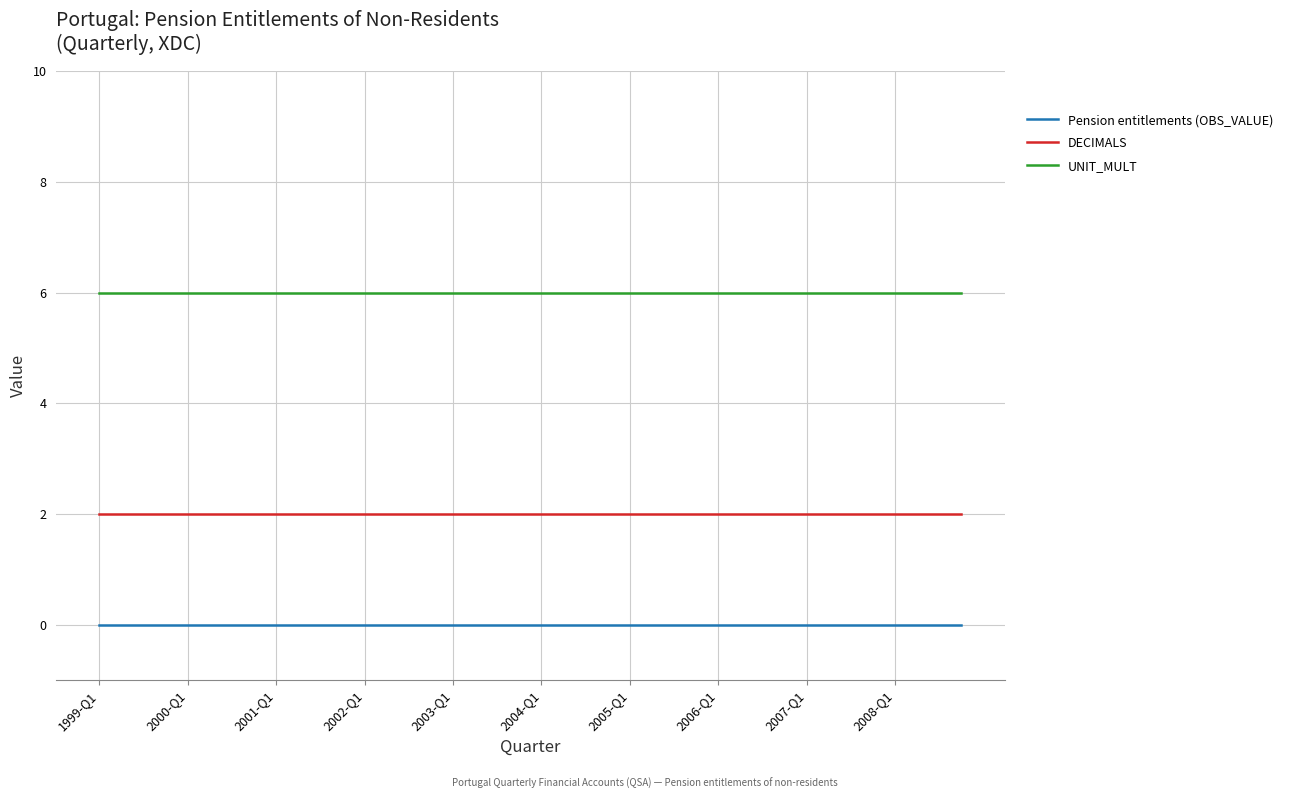

Which series has the largest total across all categories?

UNIT_MULT